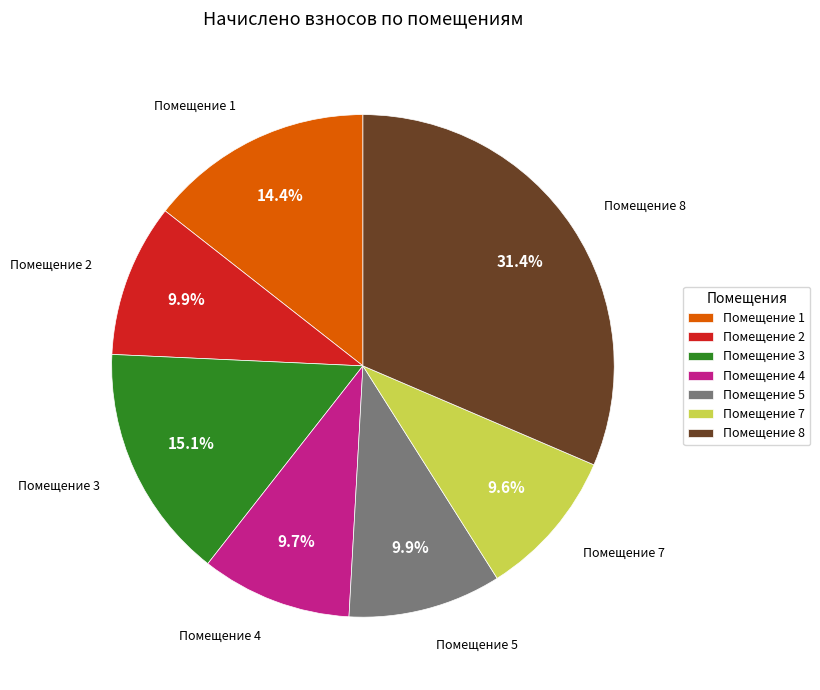

Which slice is the largest?

Помещение 8